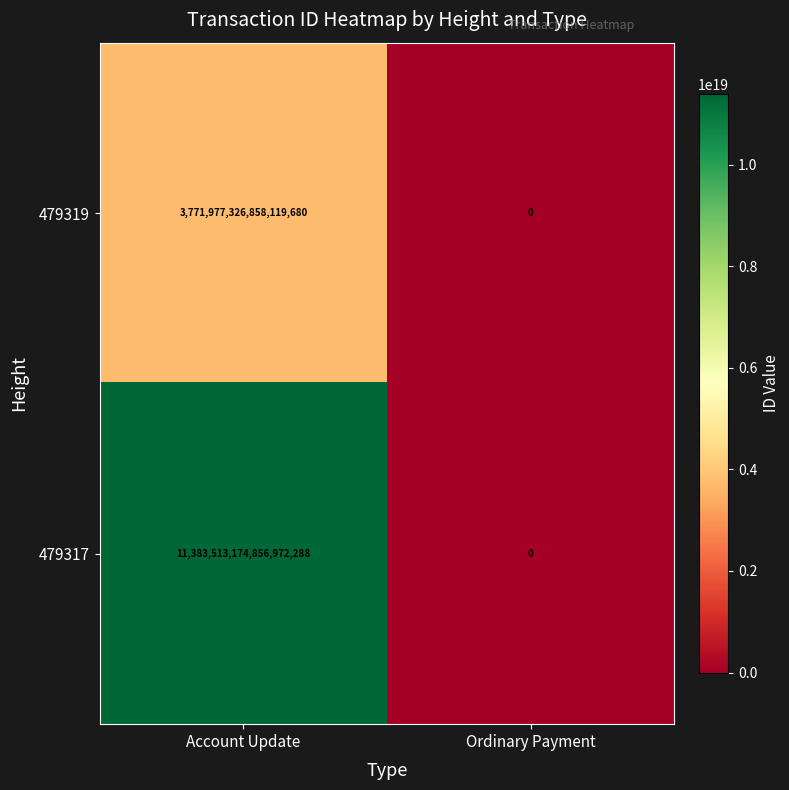

At which label is 479319 closest to 1885988663429059840?

Account Update